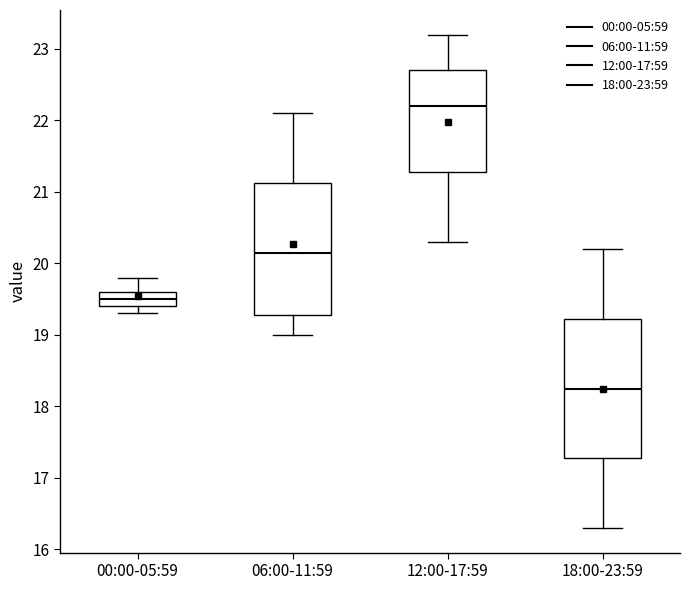

Reading left to right, transcribe this box plot: for each box, give where its median line is, the range the box spans, and where its two whiskers end, as read against the y-axis. The values are not printed on the chart, so give them approximately, as read against the axis.

00:00-05:59: median 19.5, box 19.4 to 19.6, whiskers 19.3 to 19.8
06:00-11:59: median 20.2, box 19.3 to 21.1, whiskers 19.0 to 22.1
12:00-17:59: median 22.2, box 21.3 to 22.7, whiskers 20.3 to 23.2
18:00-23:59: median 18.3, box 17.3 to 19.2, whiskers 16.3 to 20.2